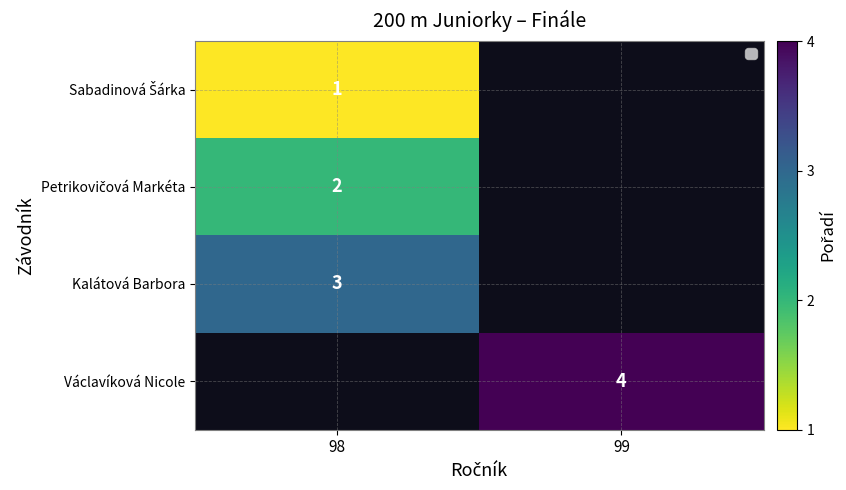

The Václavíková Nicole series shows 4 at 99. True or false?

True